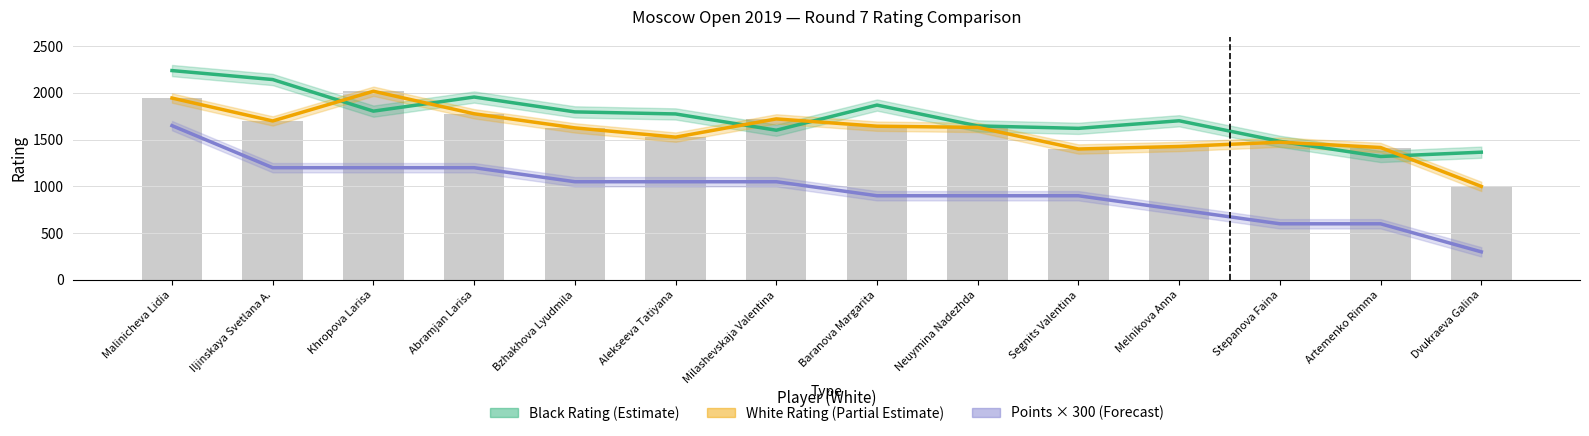

What is the label of the 9th bar from the right?

Alekseeva Tatiyana